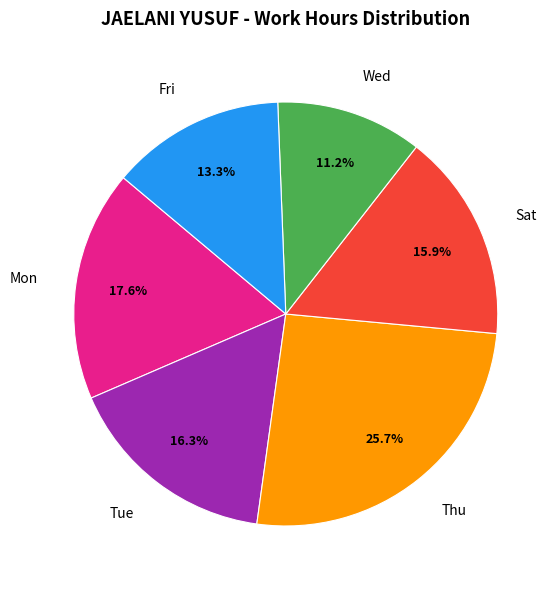

Does Wed account for over 50% of the chart?

No